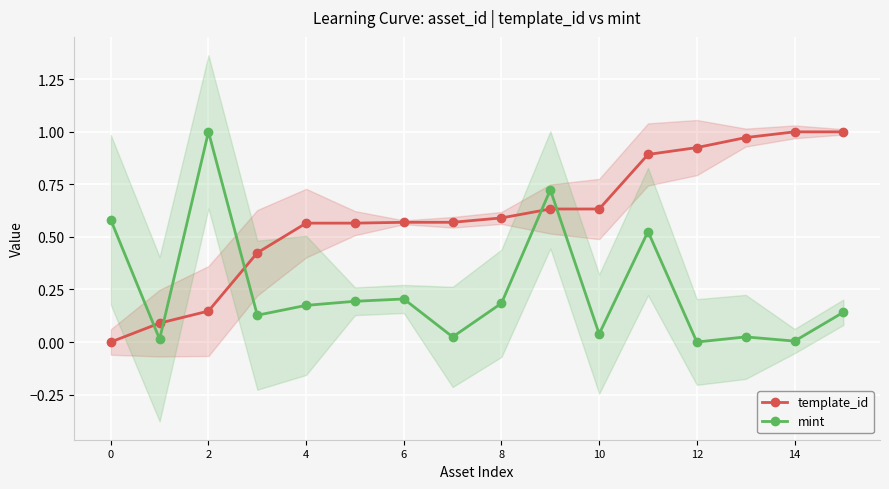

Rank the series by their maximum value, from highest to lowest.

template_id, mint